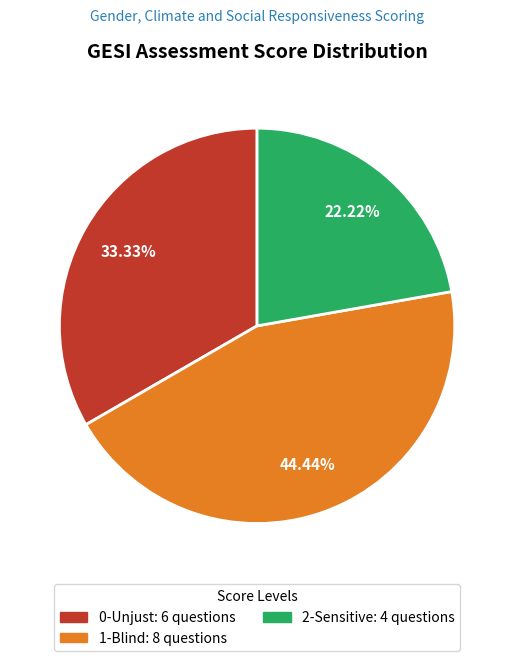

Approximately how many times larger is the value at 0-Unjust: 6 questions compared to 2-Sensitive: 4 questions?

1.5